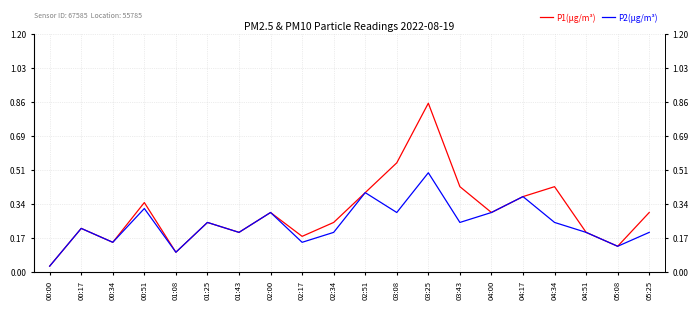

Which category has the lowest value in the P2(µg/m³) series?

00:00